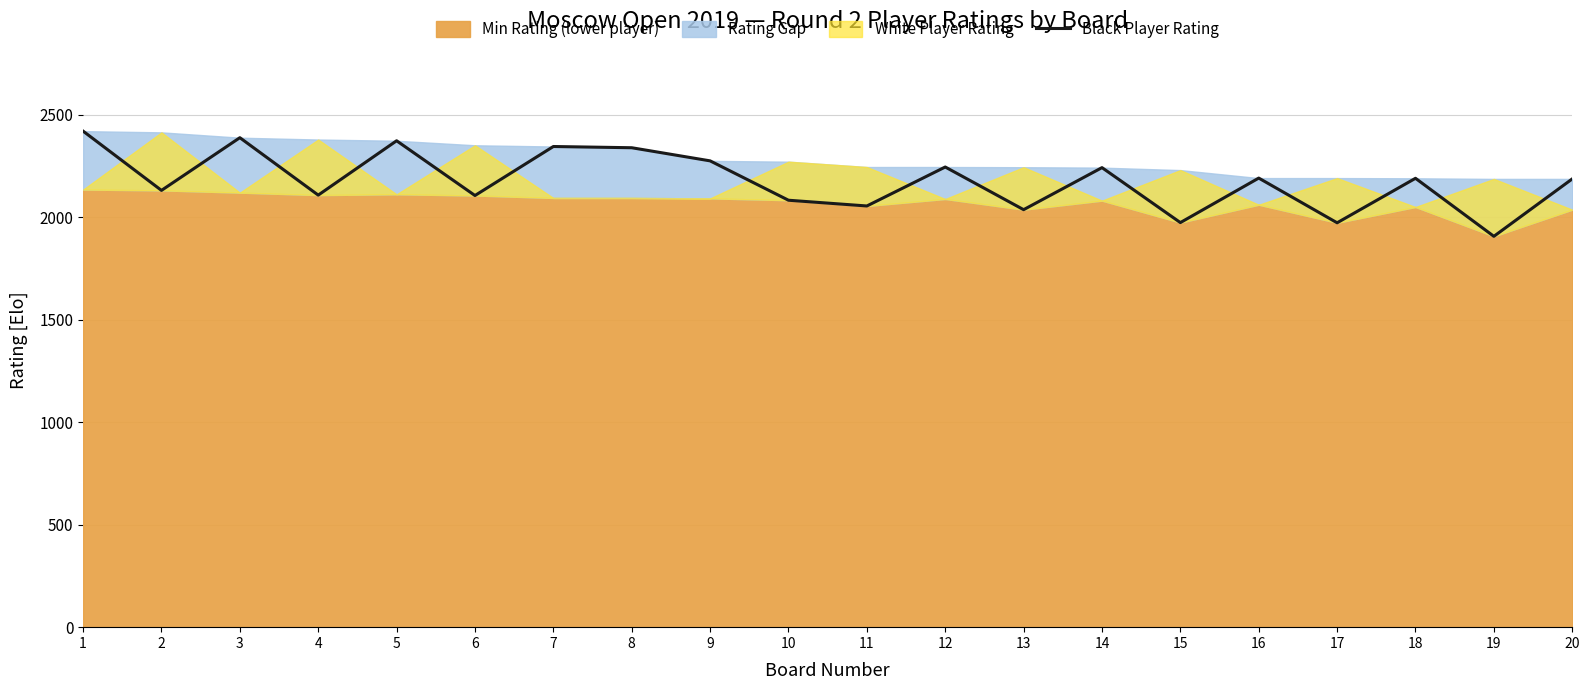

What is the greatest value displayed?

2419